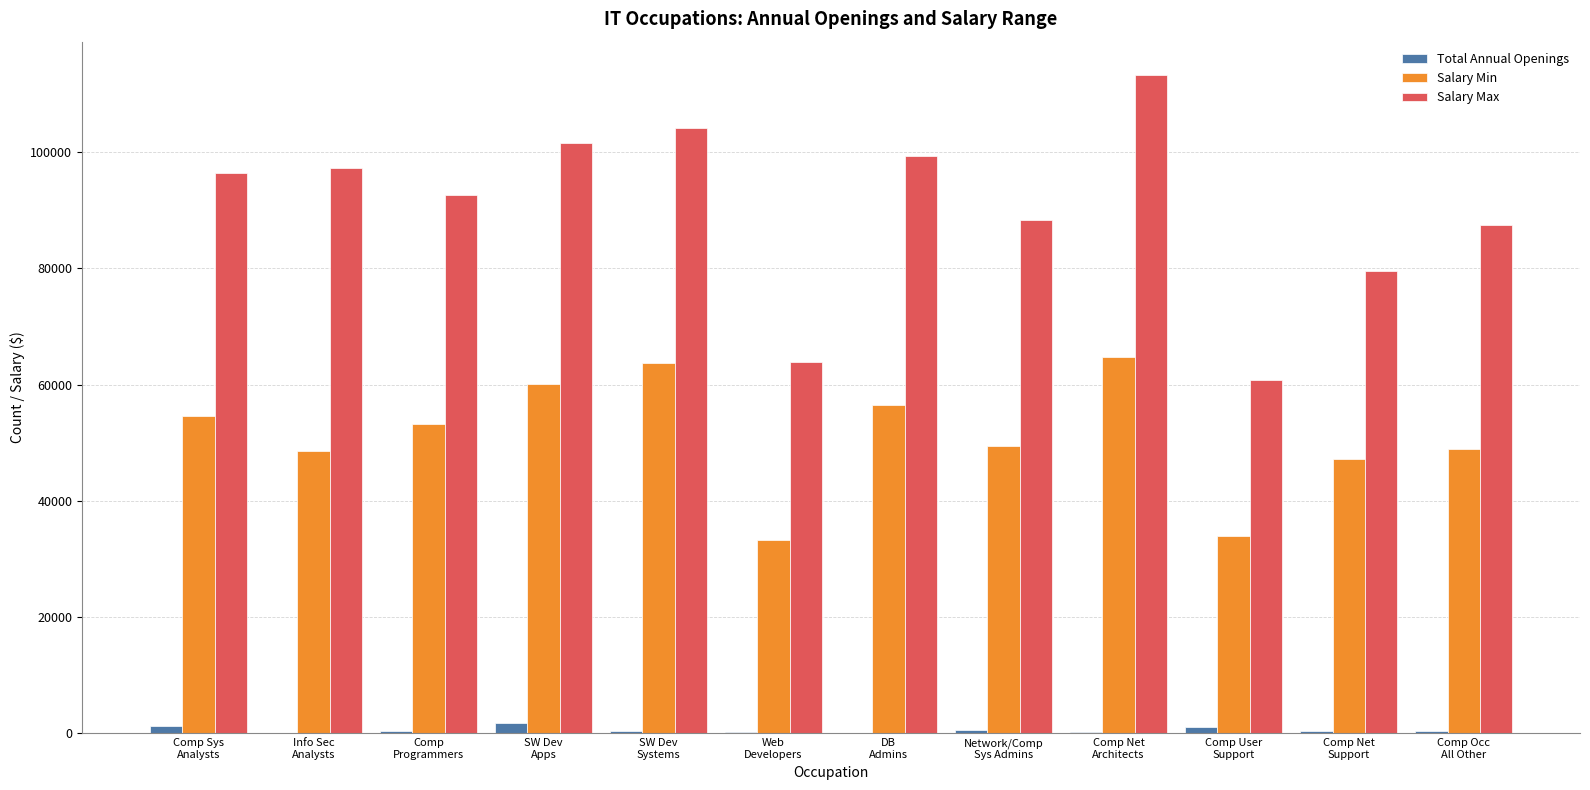

What is the maximum value shown in the chart?

113299